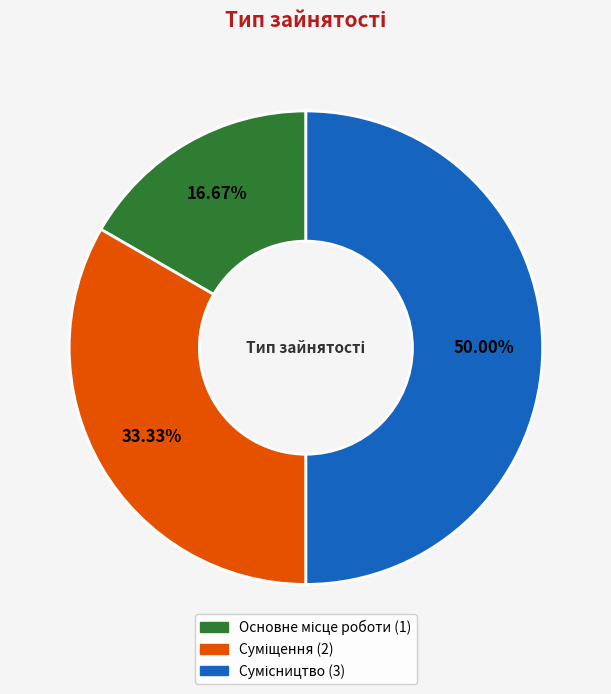

Count the number of slices in the pie.

3